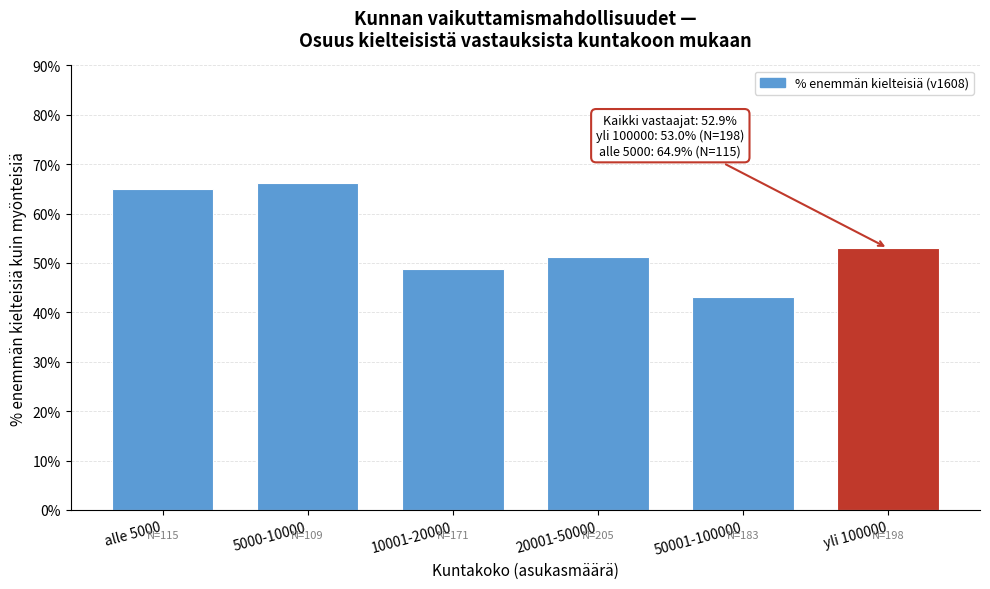

Reading left to right, list all the values displayed in this chart.

64.9	66.1	48.8	51.2	43.1	53.0